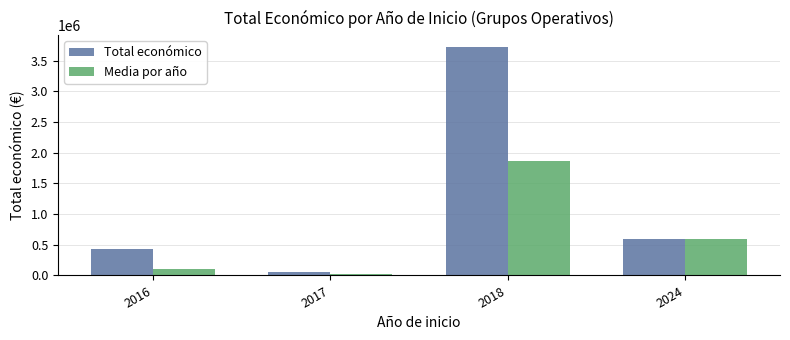

Is it true that Total económico equals 599134.0 at 2024?

True